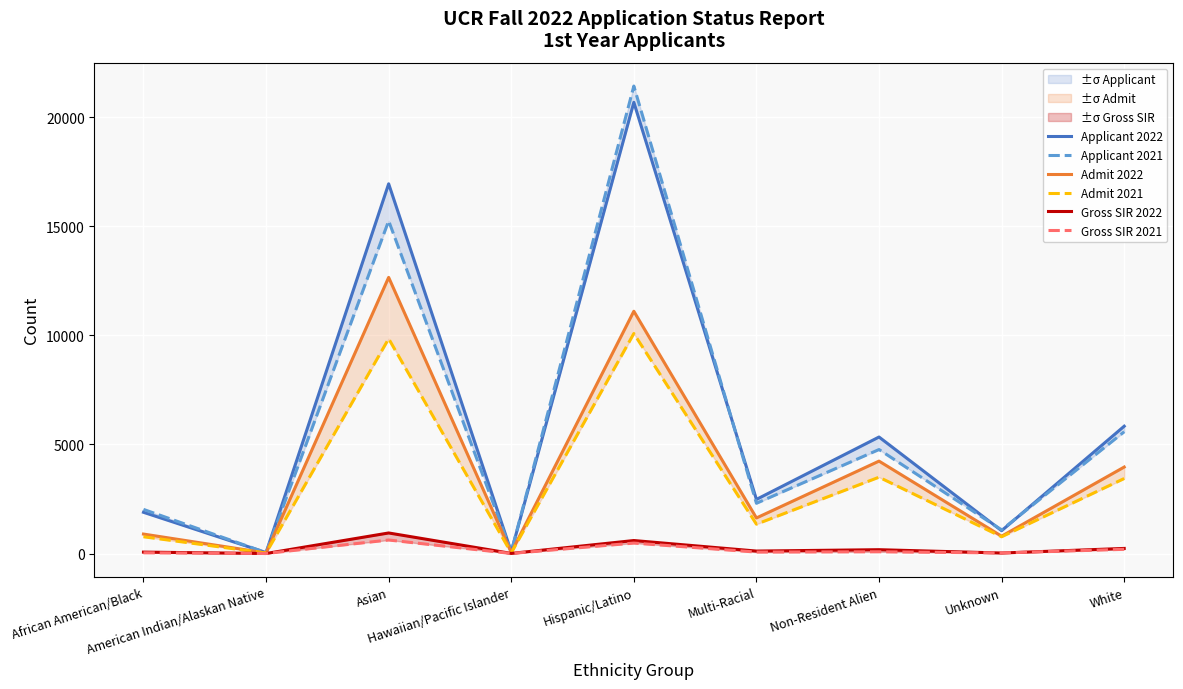

What is the value of the Applicant 2022 point at the 9th from the left?

5838